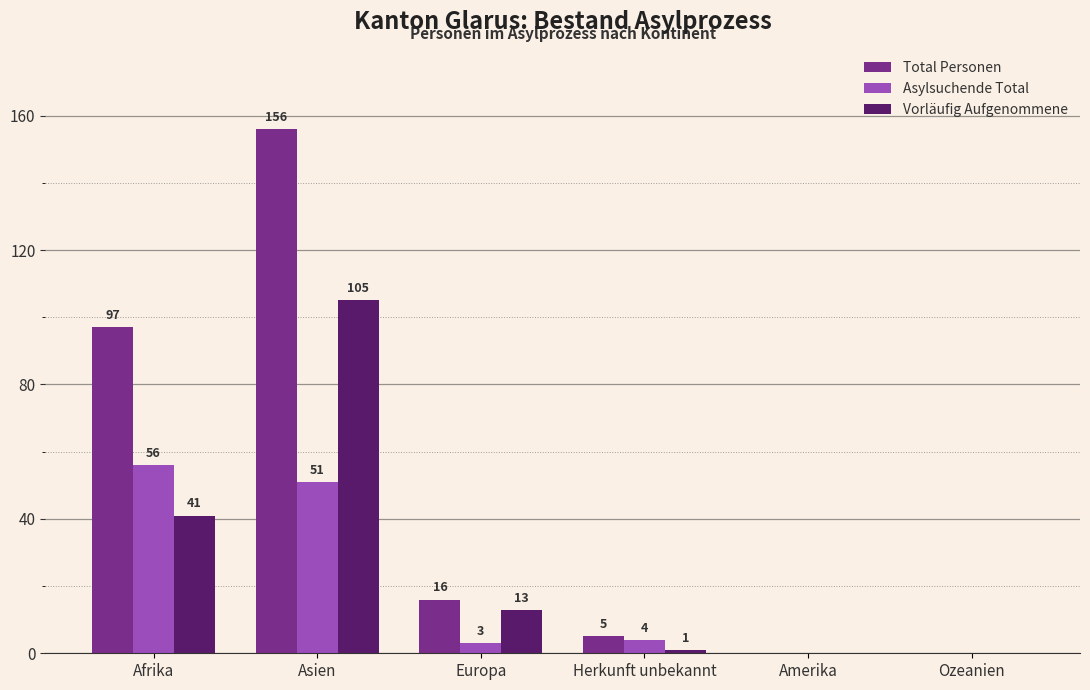

Which series changed the most between Asien and Herkunft unbekannt?

Total Personen